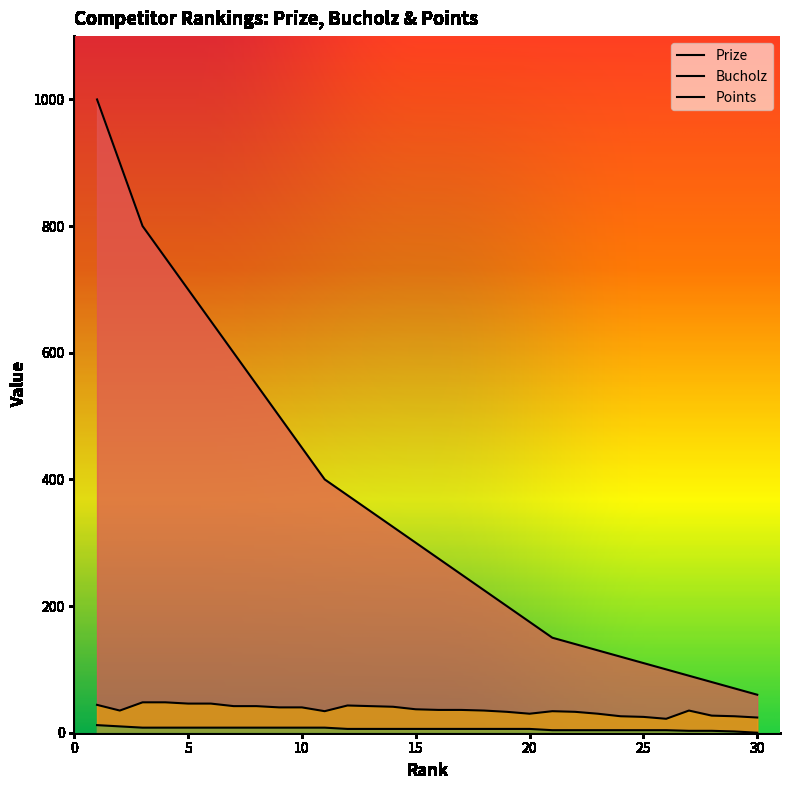

What is the difference between the highest and lowest values at 30?

60